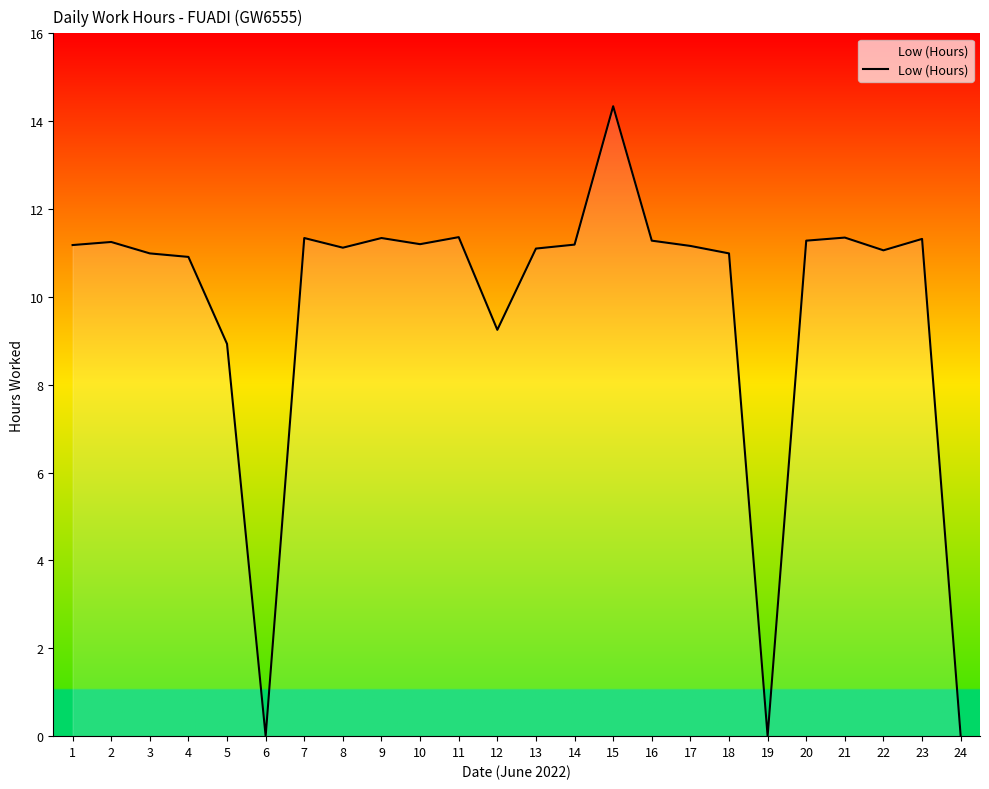

The chart shows a value of 11.2 at 17. True or false?

True